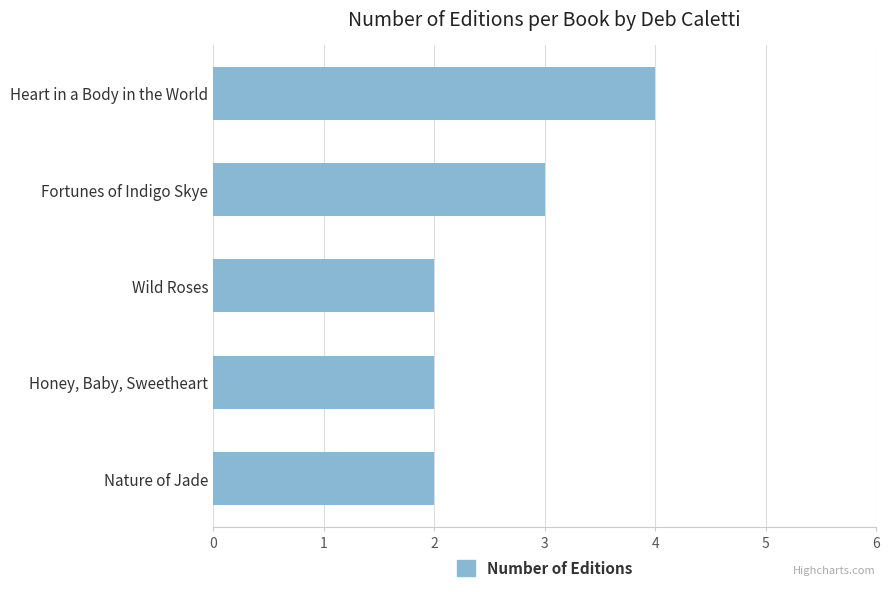

True or false: the data shows 3 at Nature of Jade.

False